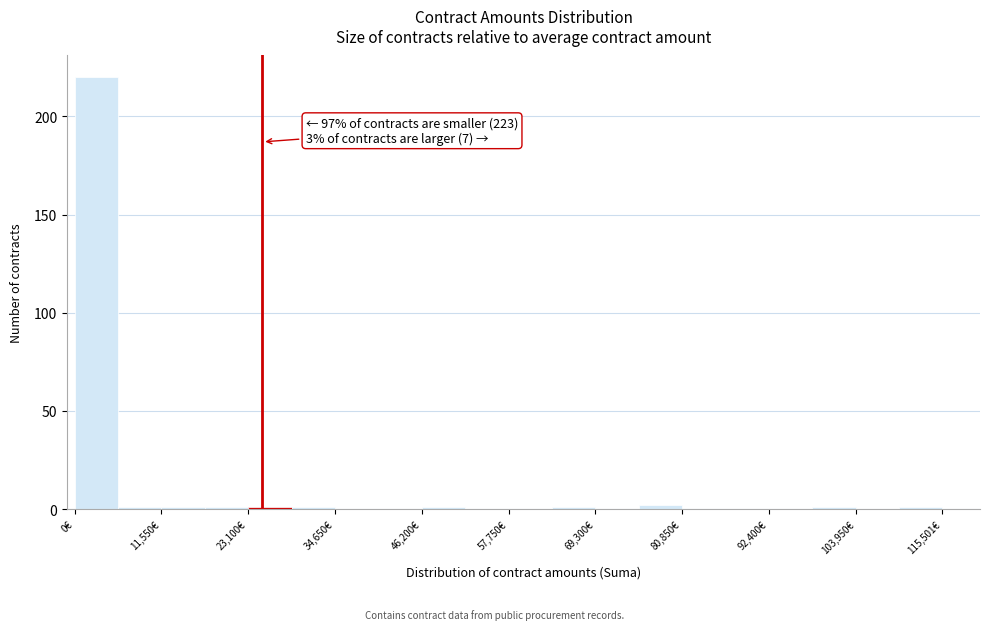

Around what value on the x-axis is the tallest bar? Give the approximate position of its centre, as read against the axis.

2000